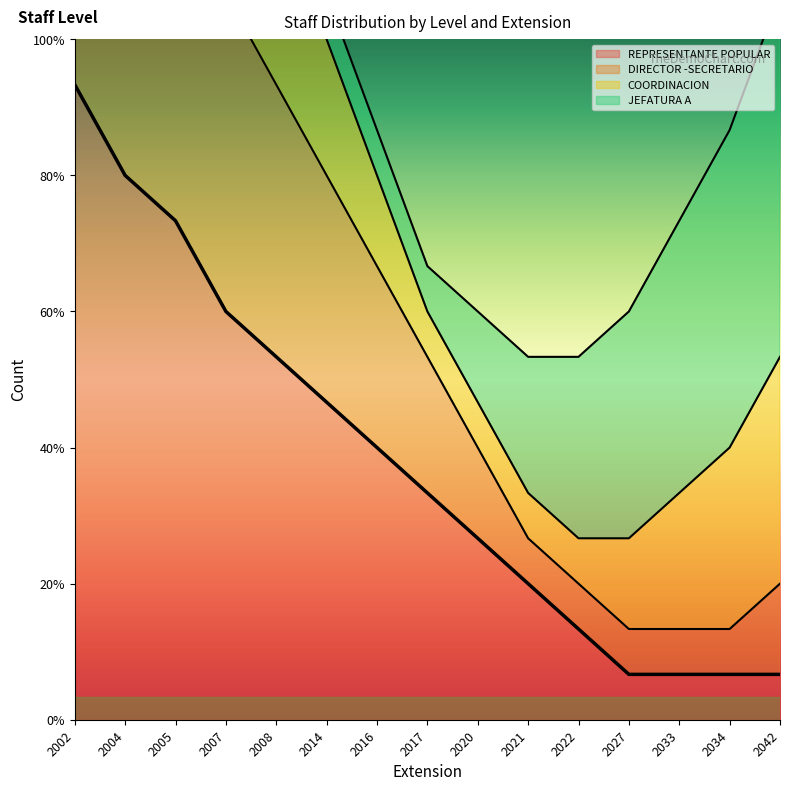

True or false: REPRESENTANTE POPULAR and DIRECTOR -SECRETARIO intersect in this chart.

False